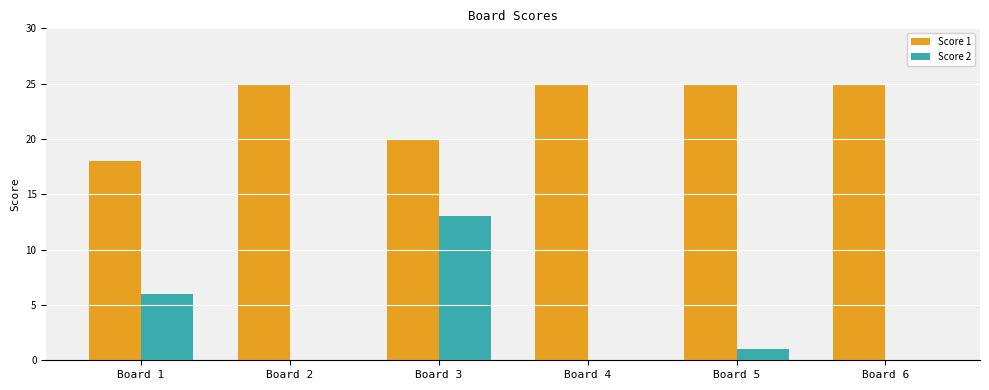

The value of Score 2 at Board 1 is 6. True or false?

True